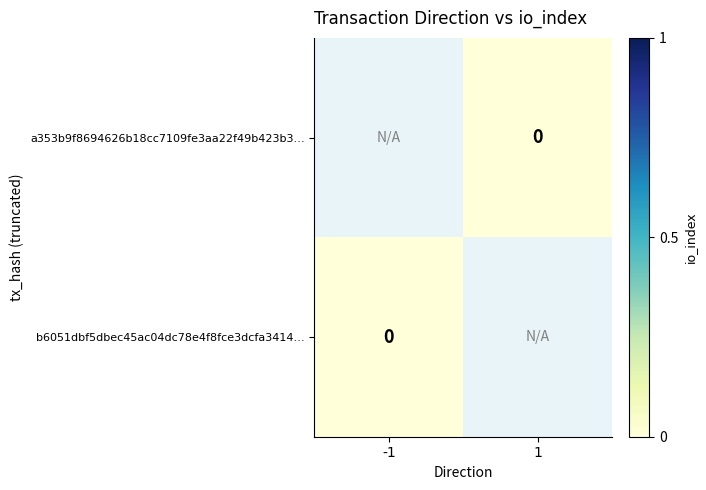

True or false: b6051dbf5dbec45ac04dc78e4f8fce3dcfa3414… has a value of 0.0 at -1.

True